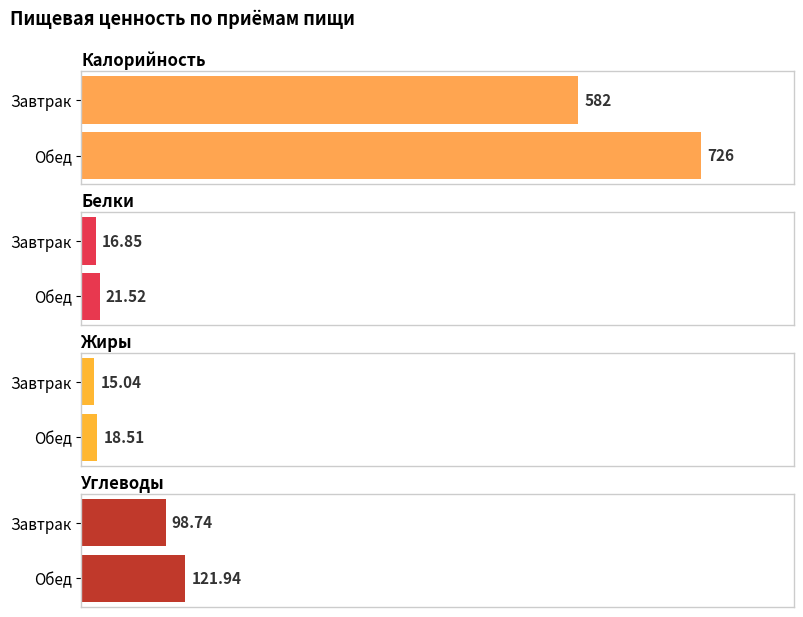

Is the value of Белки at Обед greater than the value of Калорийность at Завтрак?

No